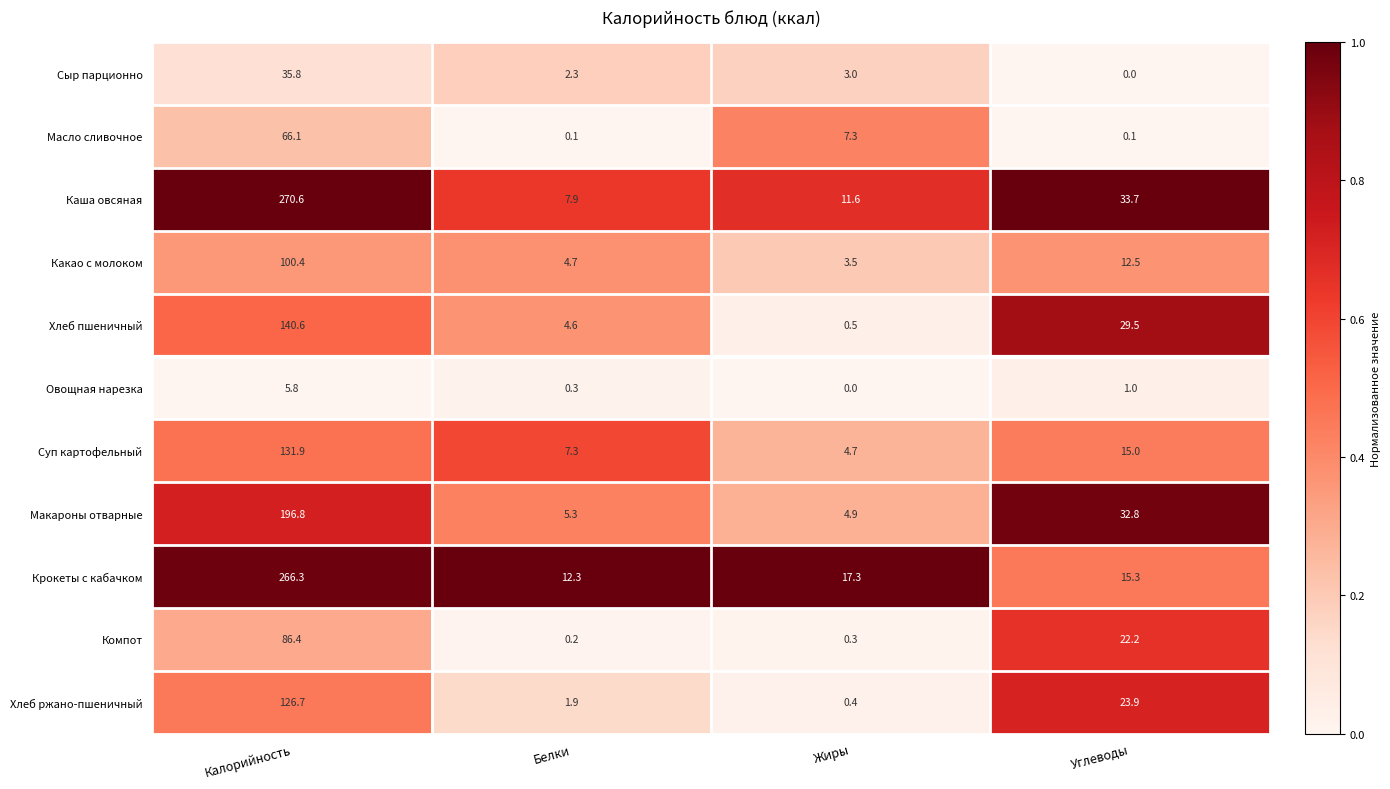

Which category has the highest value in the Суп картофельный series?

Калорийность